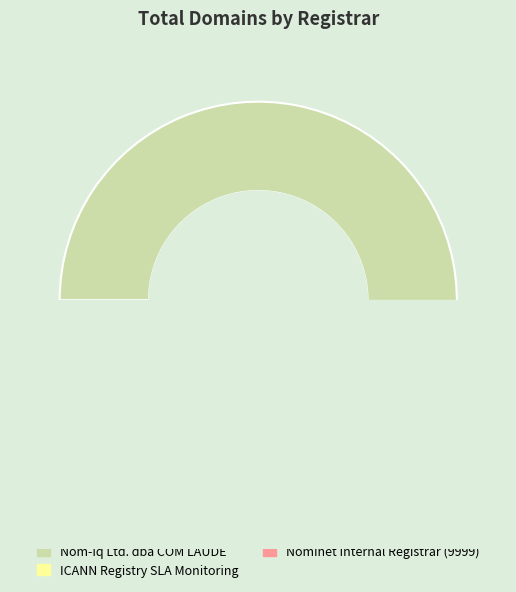

What portion of the pie excludes Nominet Internal Registrar (119)?

100.0%